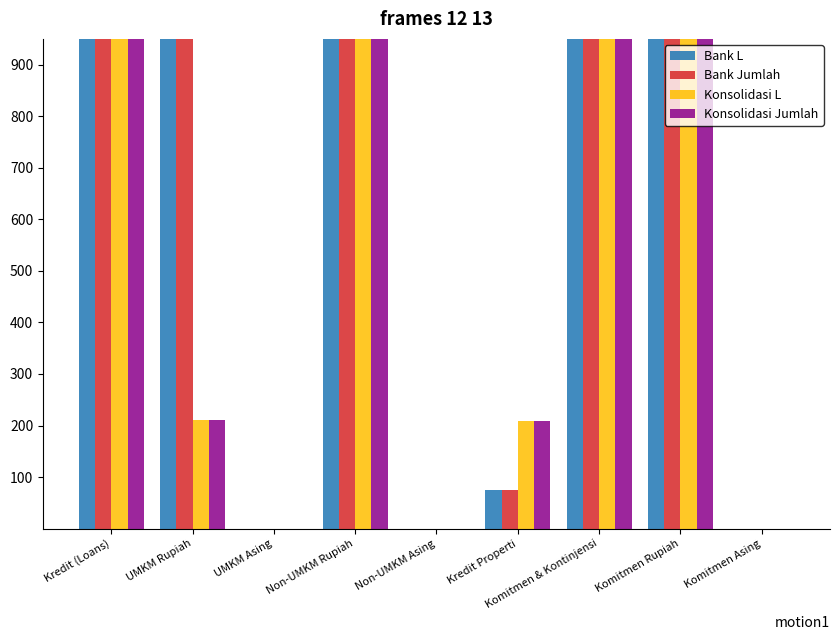

At which category is the sum across all series the highest?

Komitmen & Kontinjensi